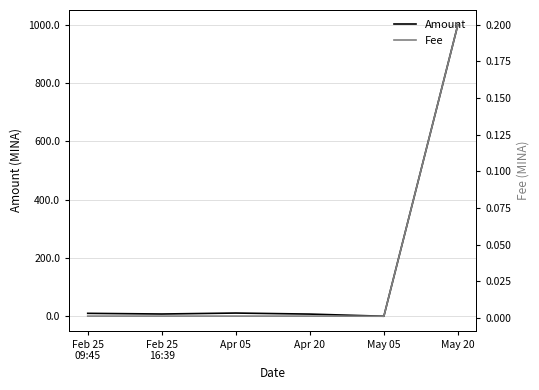

How many times do Fee and Amount cross each other?

2